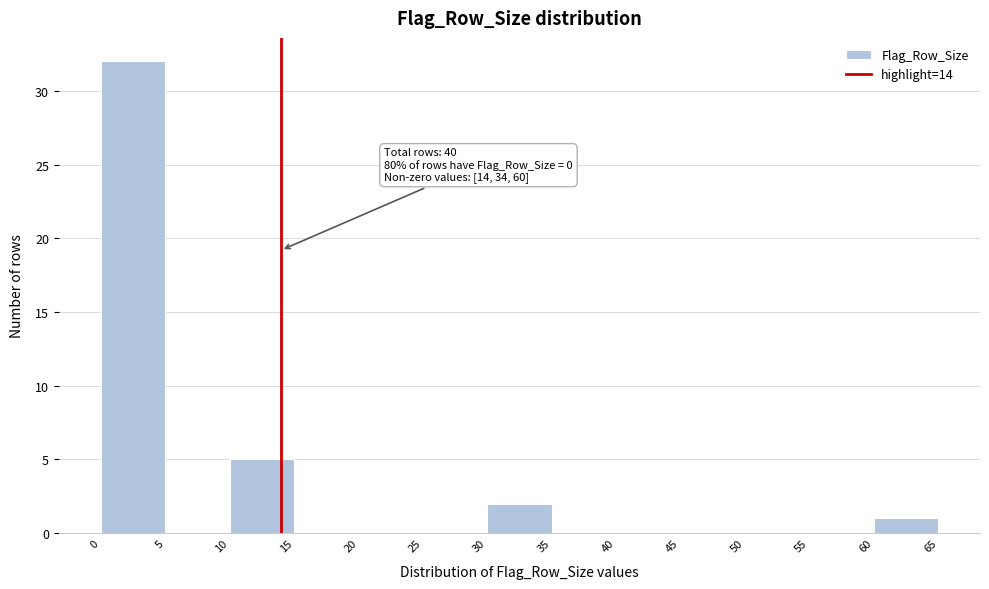

Over which range of the x-axis is the bar tallest?

0 to 5